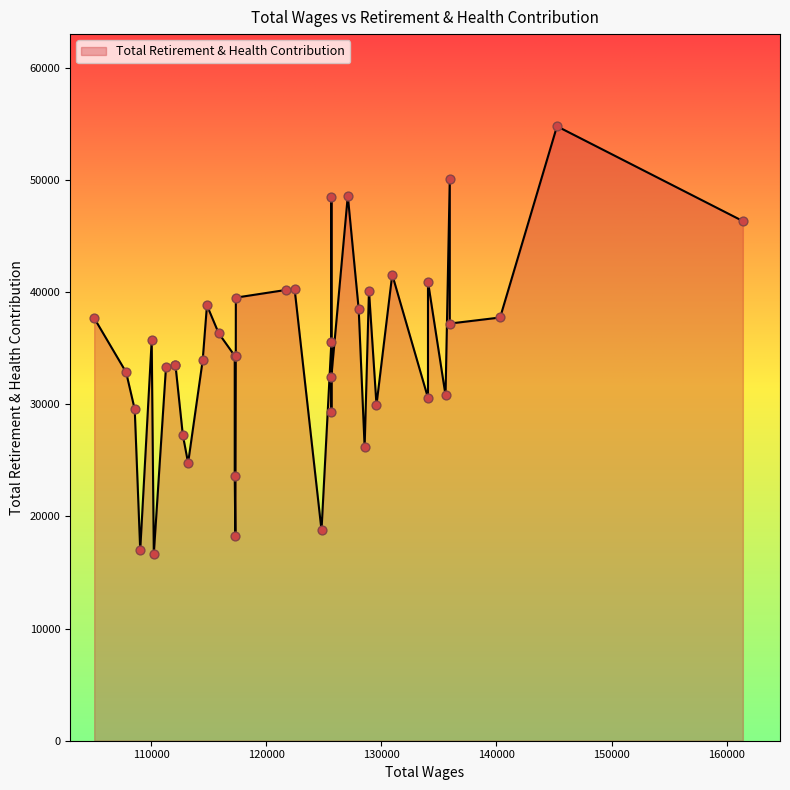

What is the change in value from 161406.0 to 110227.0?

-29682